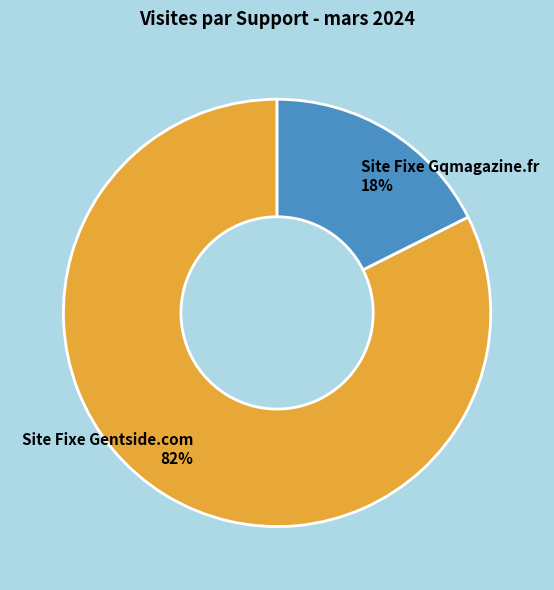

How many slices are in this pie chart?

2